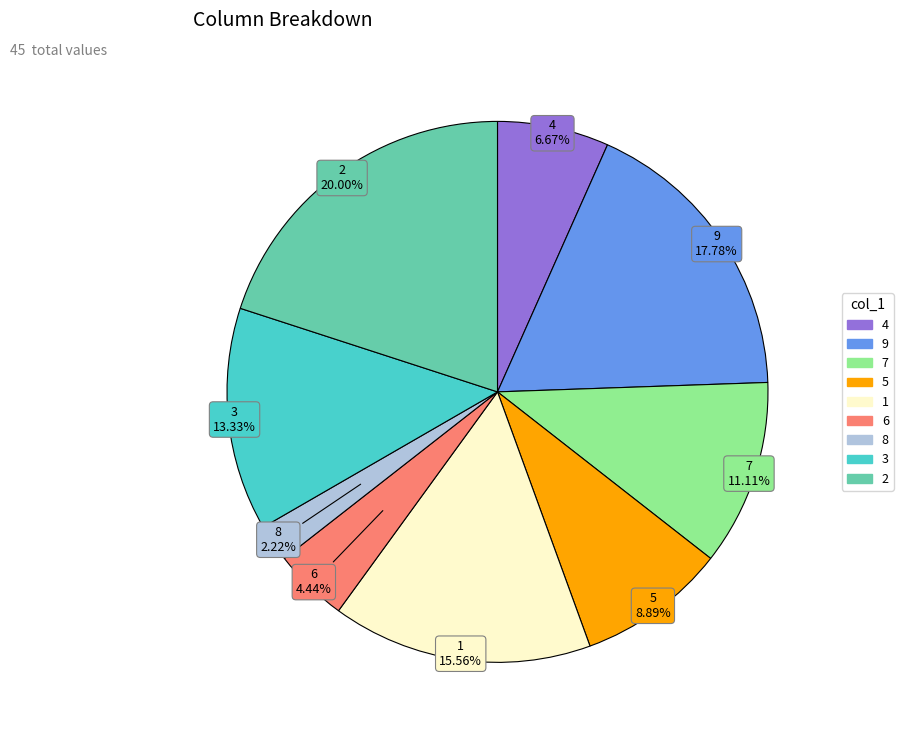

Rank the categories by value from highest to lowest.

2, 9, 1, 3, 7, 5, 4, 6, 8